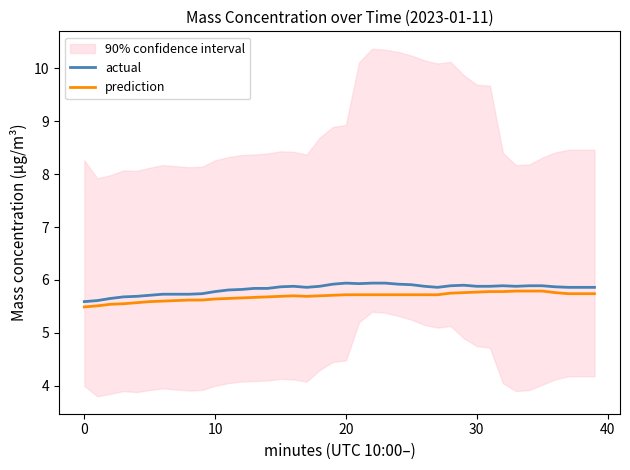

True or false: prediction and actual cross at least once.

False